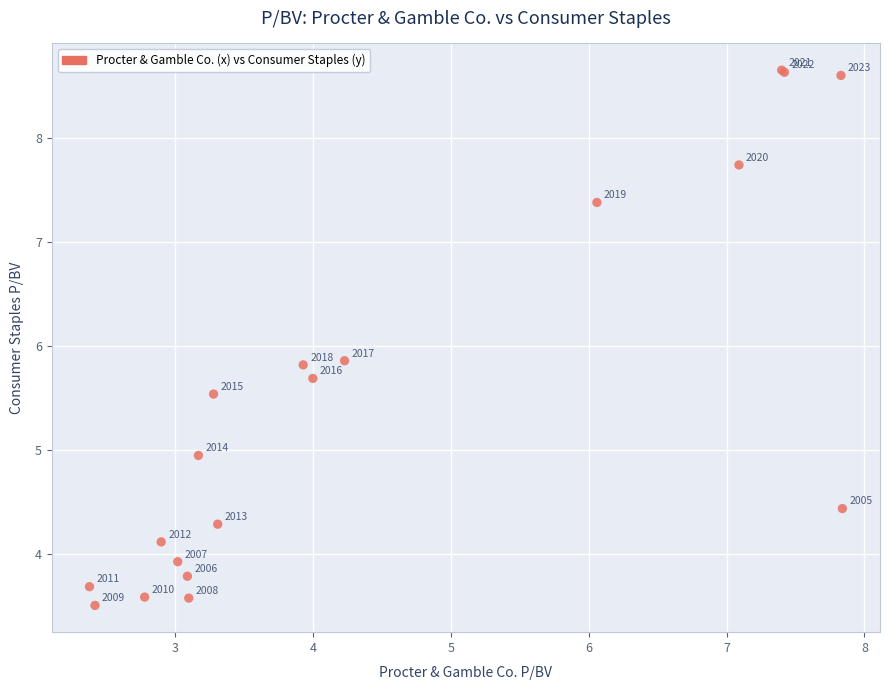

What Y value in the scatter plot is closest to 6?

5.9